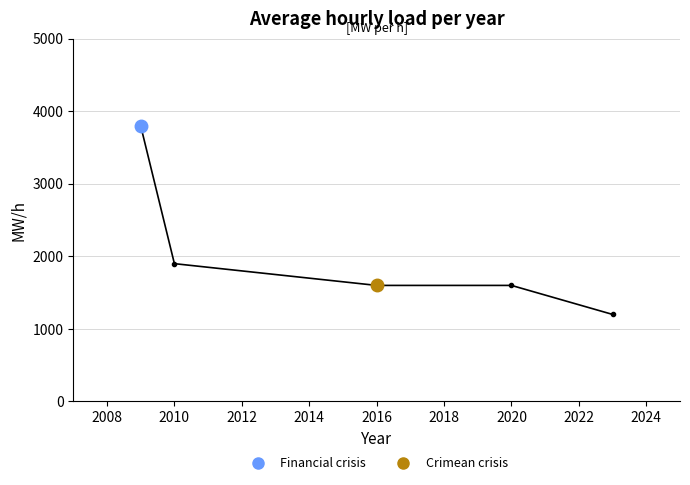

True or false: the data has more than 2 interior local peaks.

False